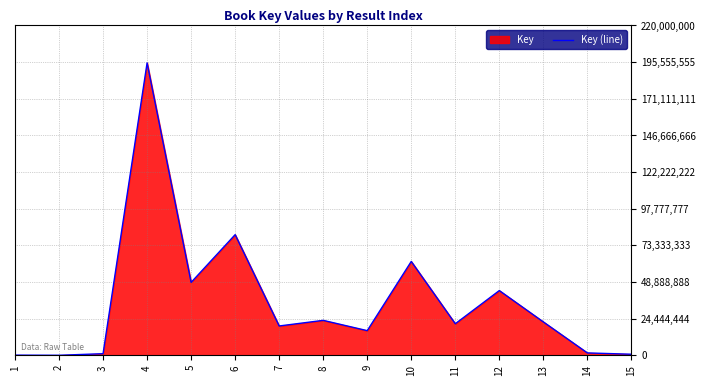

At which category does the data reach its first local peak?

4